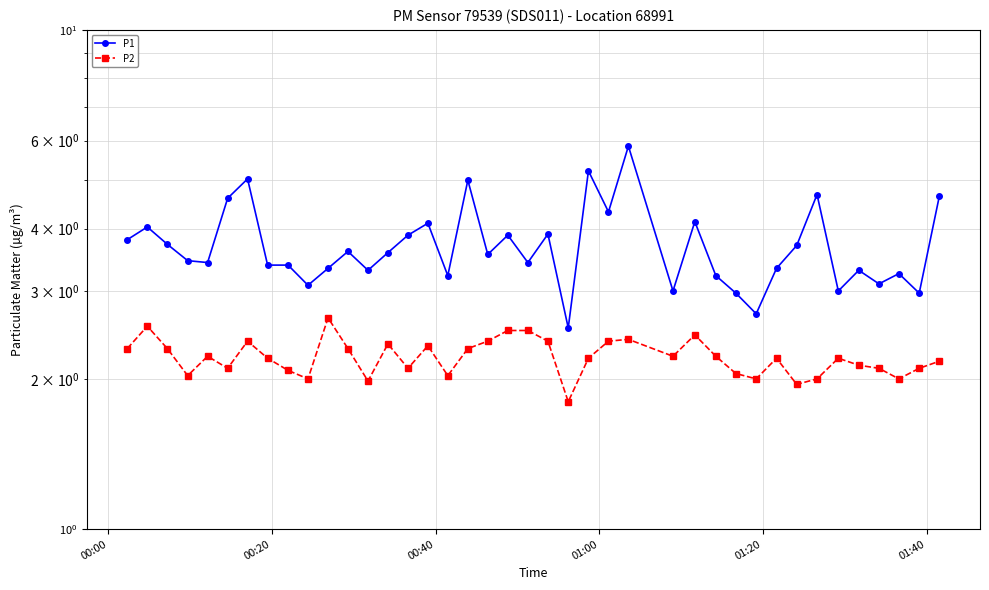

Does the chart have visible grid lines?

Yes